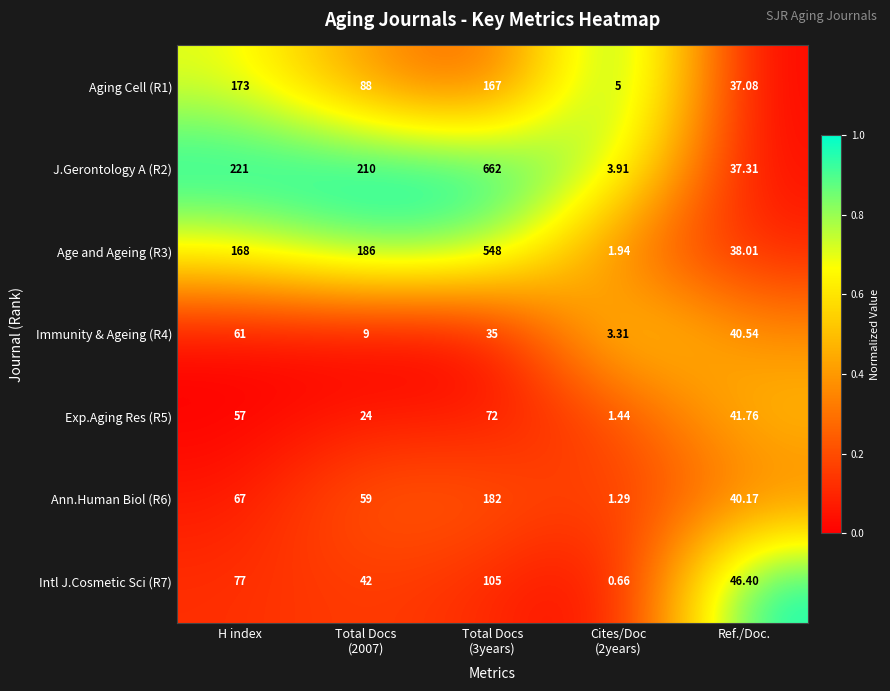

Where is J.Gerontology A (R2) nearest to the value 332?

H index